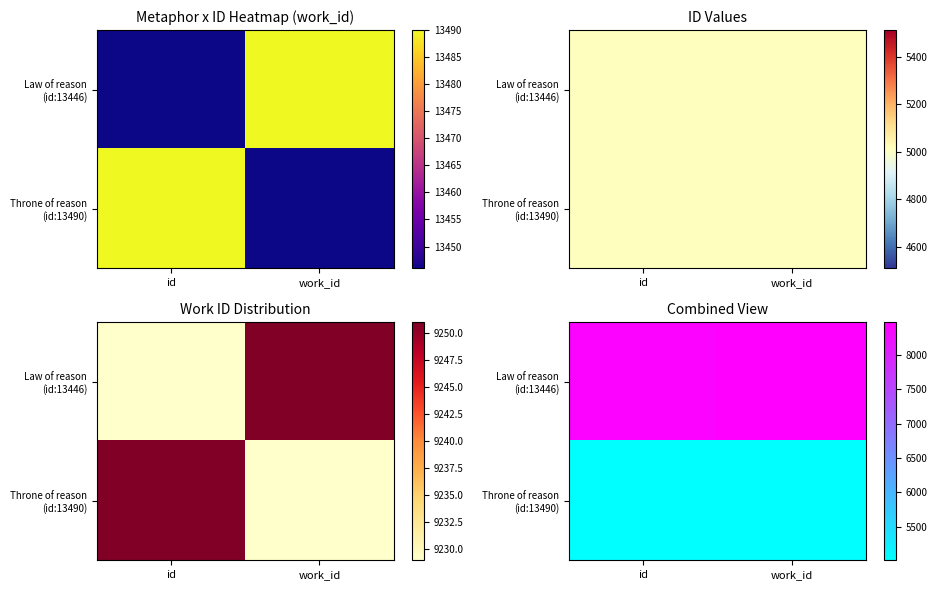

Which category has the highest value in the Law of reason (id:13446) series?

work_id